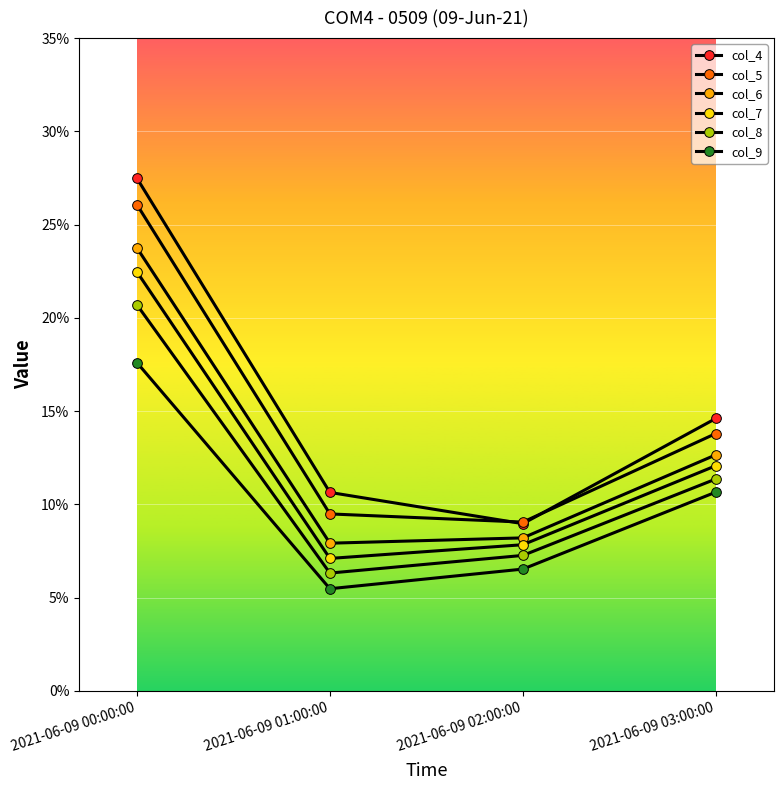

What is the label of the 4th point from the right?

2021-06-09 00:00:00